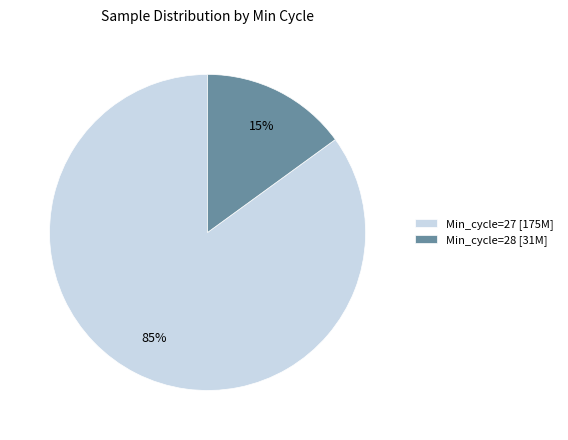

Does any single category account for the majority?

Yes